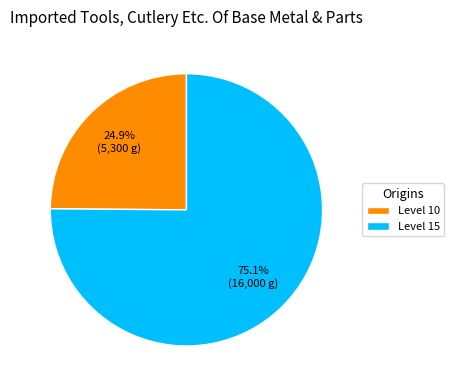

What portion of the pie excludes Level 15?

24.9%